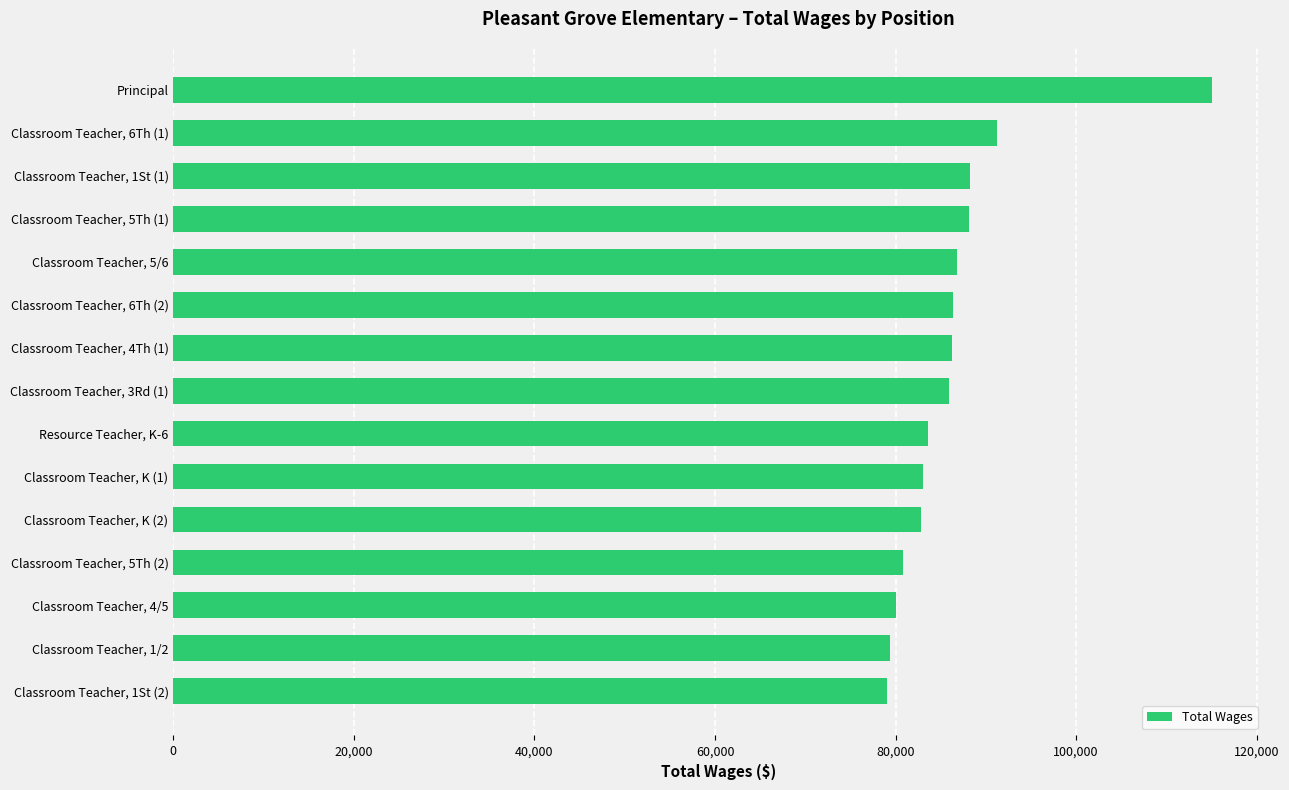

Is it true that the value at Classroom Teacher, K (2) is 142821?

False